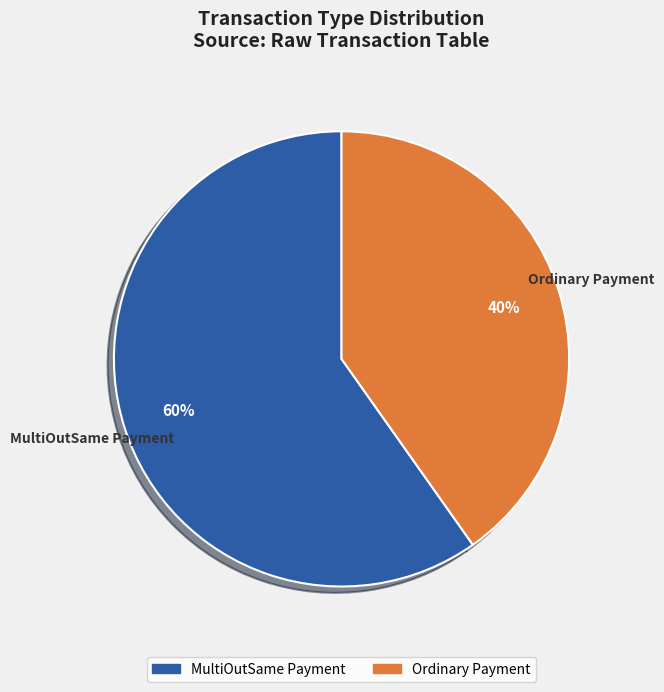

Which has a higher value, MultiOutSame Payment or Ordinary Payment?

MultiOutSame Payment